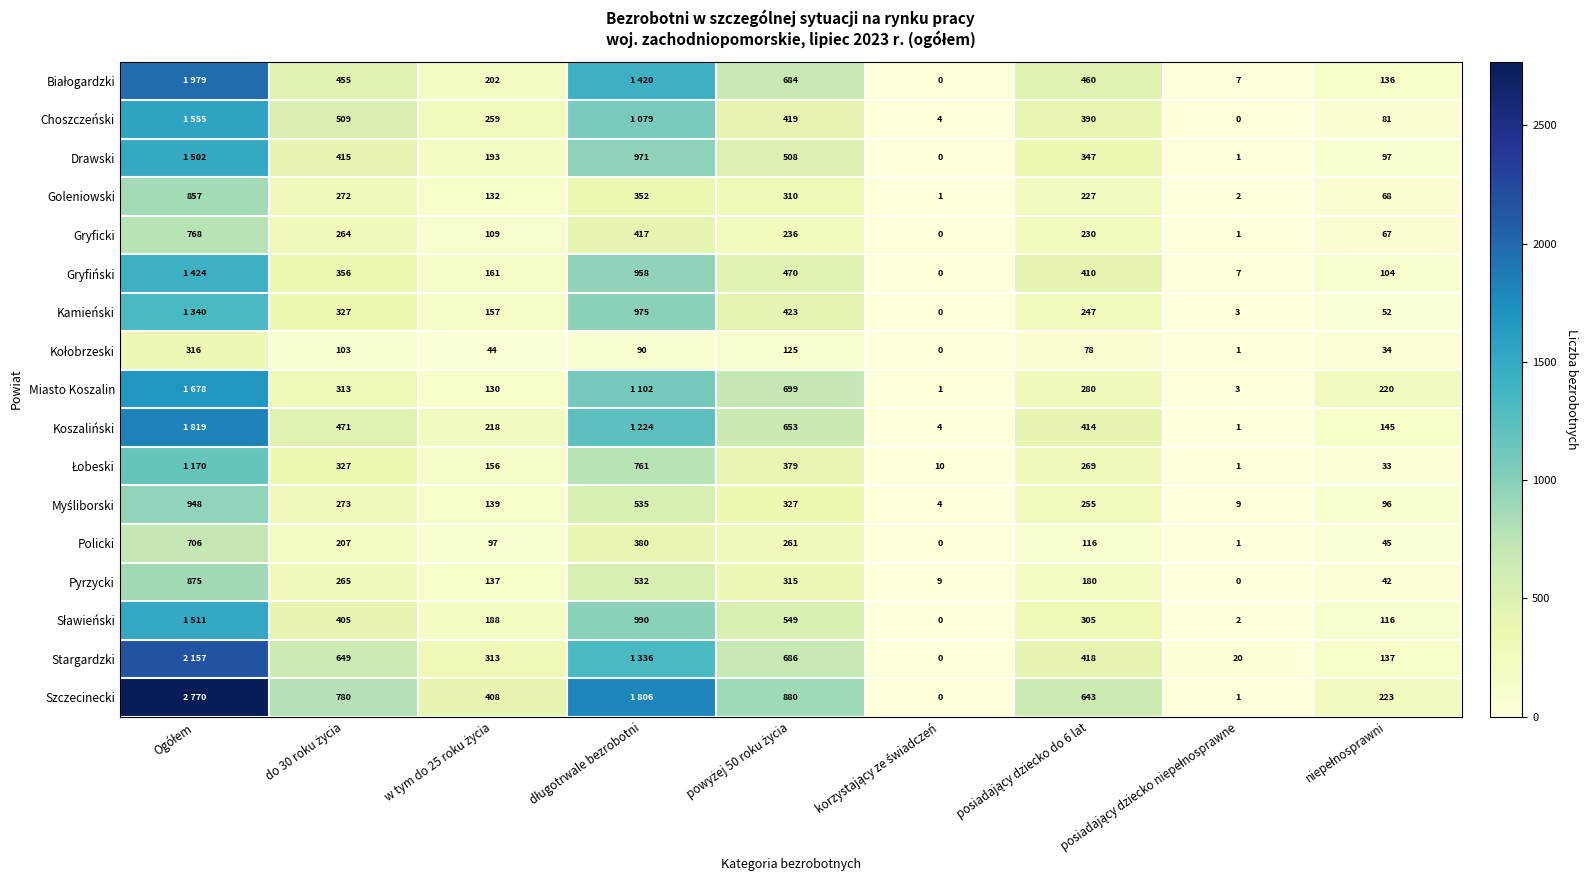

What is the sum of all Pyrzycki values?

2355